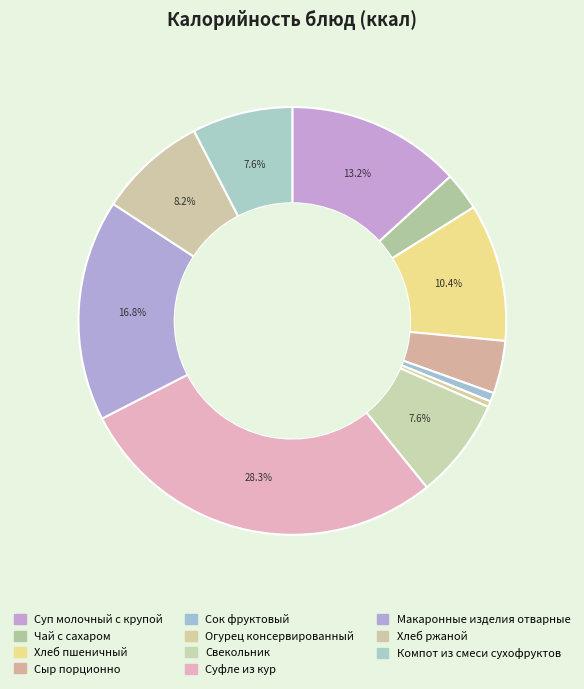

Which category has the biggest portion of the pie?

Суфле из кур